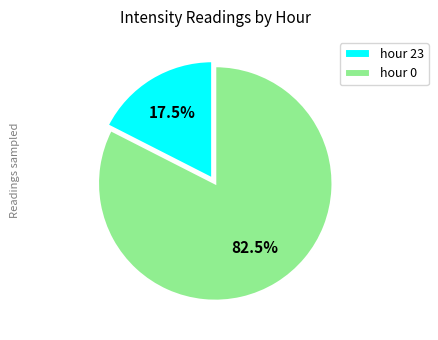

Rank the categories by value from highest to lowest.

hour 0, hour 23